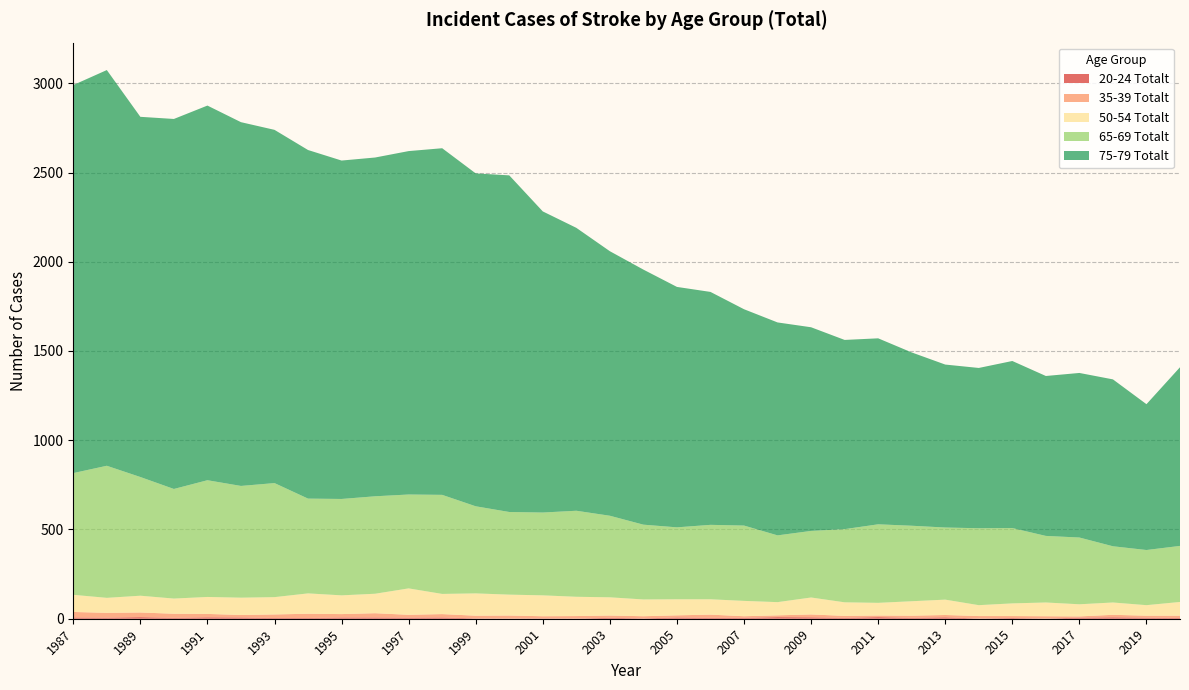

Reading right to left, list all the values displayed in this chart.

20-24 Totalt: 2020=4	2019=6	2018=8	2017=6	2016=1	2015=4	2014=1	2013=8	2012=5	2011=9	2010=5	2009=8	2008=9	2007=5	2006=5	2005=7	2004=2	2003=5	2002=1	2001=2	2000=1	1999=2	1998=7	1997=6	1996=7	1995=7	1994=4	1993=4	1992=7	1991=8	1990=5	1989=9	1988=6	1987=7
35-39 Totalt: 2020=13	2019=11	2018=14	2017=7	2016=13	2015=11	2014=14	2013=13	2012=12	2011=9	2010=11	2009=16	2008=10	2007=9	2006=18	2005=12	2004=12	2003=13	2002=14	2001=12	2000=17	1999=15	1998=19	1997=16	1996=24	1995=19	1994=24	1993=20	1992=14	1991=19	1990=23	1989=26	1988=27	1987=31
50-54 Totalt: 2020=77	2019=59	2018=69	2017=68	2016=77	2015=71	2014=61	2013=86	2012=81	2011=71	2010=76	2009=95	2008=74	2007=86	2006=86	2005=90	2004=94	2003=102	2002=108	2001=117	2000=117	1999=125	1998=113	1997=148	1996=109	1995=105	1994=114	1993=97	1992=97	1991=95	1990=85	1989=94	1988=84	1987=96
65-69 Totalt: 2020=314	2019=309	2018=315	2017=374	2016=373	2015=422	2014=431	2013=404	2012=423	2011=440	2010=410	2009=373	2008=374	2007=422	2006=417	2005=403	2004=419	2003=457	2002=482	2001=464	2000=463	1999=488	1998=555	1997=526	1996=546	1995=540	1994=531	1993=639	1992=626	1991=654	1990=614	1989=665	1988=740	1987=682
75-79 Totalt: 2020=1001	2019=817	2018=935	2017=922	2016=896	2015=936	2014=898	2013=913	2012=971	2011=1042	2010=1060	2009=1141	2008=1193	2007=1212	2006=1305	2005=1347	2004=1429	2003=1482	2002=1585	2001=1687	2000=1886	1999=1865	1998=1942	1997=1924	1996=1898	1995=1896	1994=1953	1993=1979	1992=2038	1991=2099	1990=2073	1989=2018	1988=2217	1987=2174